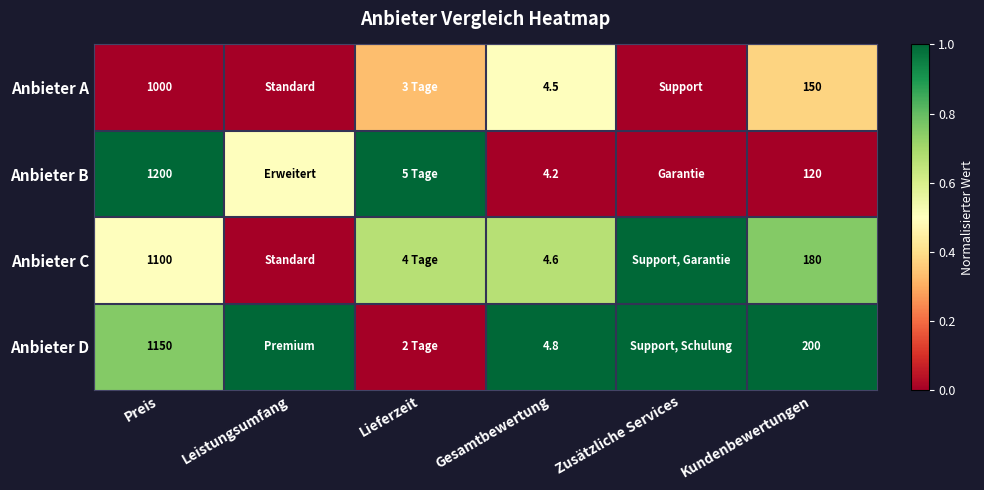

Between Gesamtbewertung and Kundenbewertungen, which series saw the biggest shift?

Anbieter D